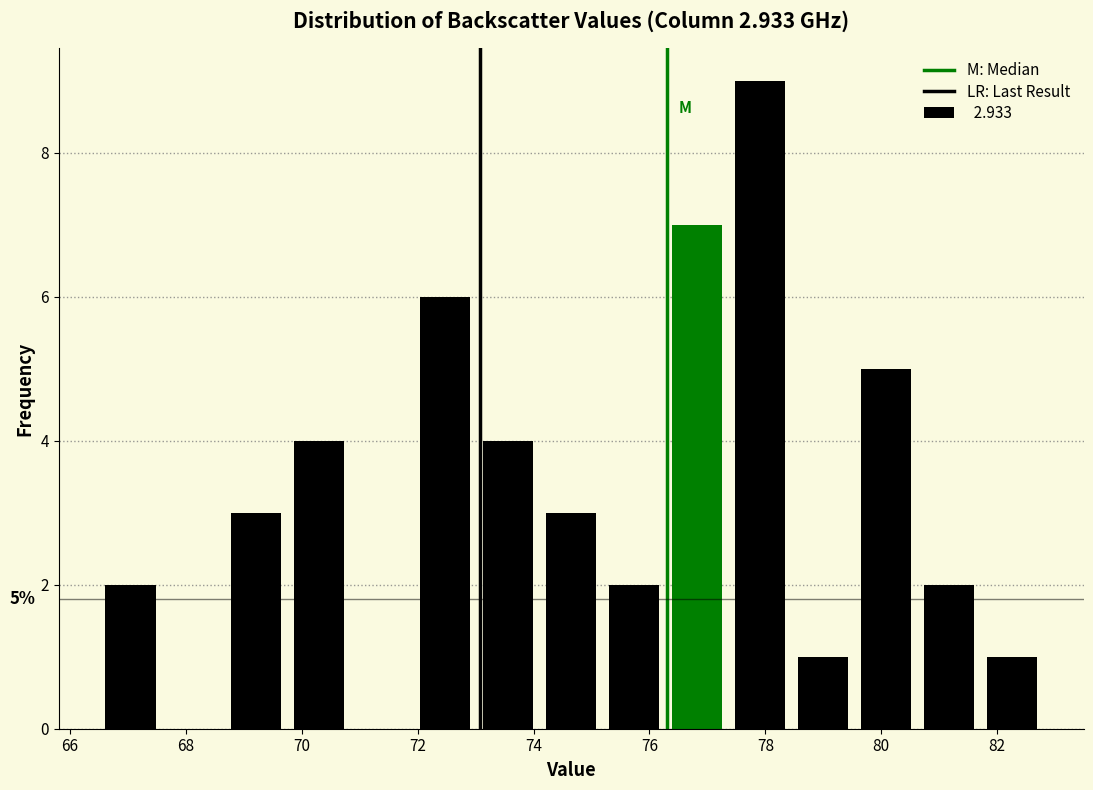

Which range on the x-axis has the tallest bar?

77.4 to 78.4